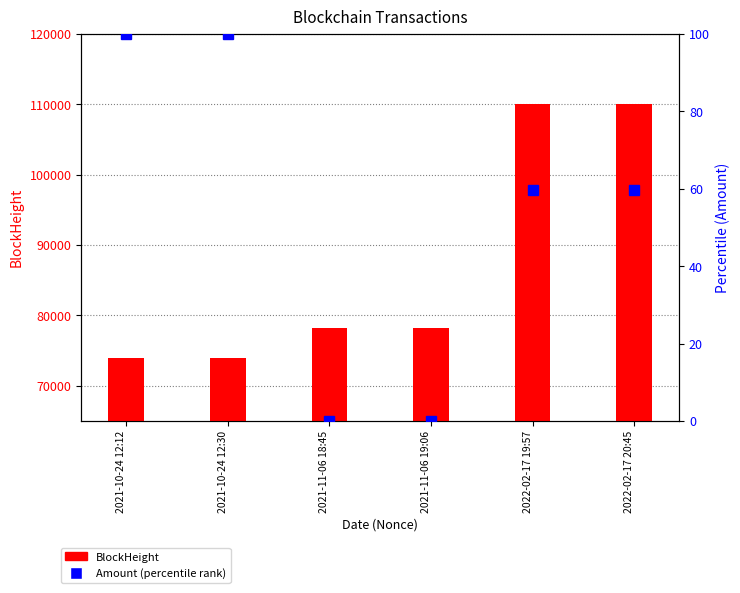

At which category is the sum across all series the highest?

2022-02-17 20:45